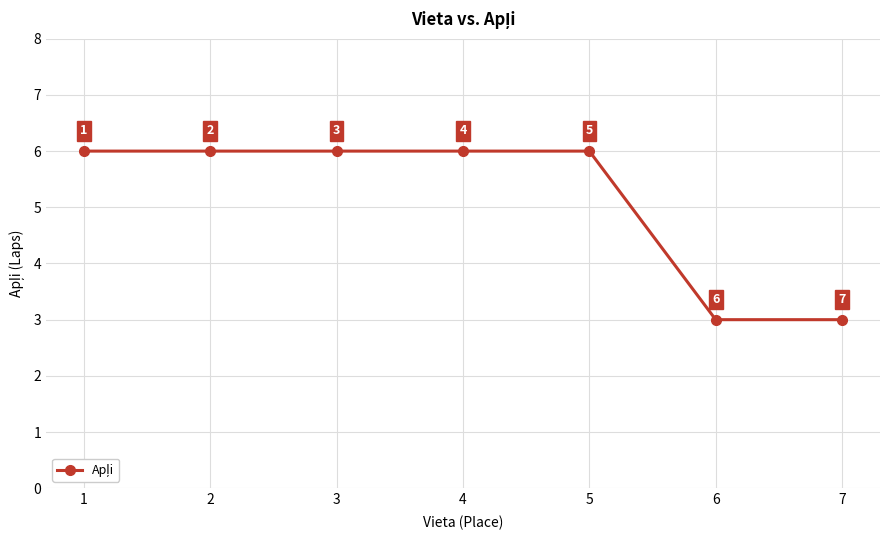

Reading left to right, extract all data points from this chart.

1=6	2=6	3=6	4=6	5=6	6=3	7=3